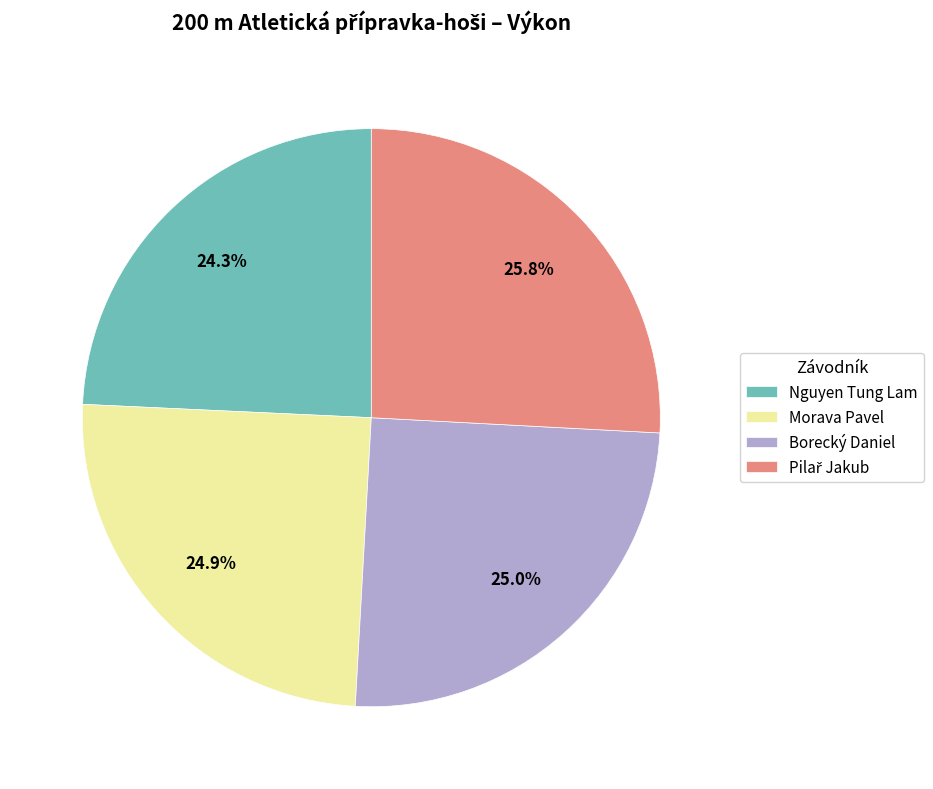

Does Morava Pavel account for over 50% of the chart?

No